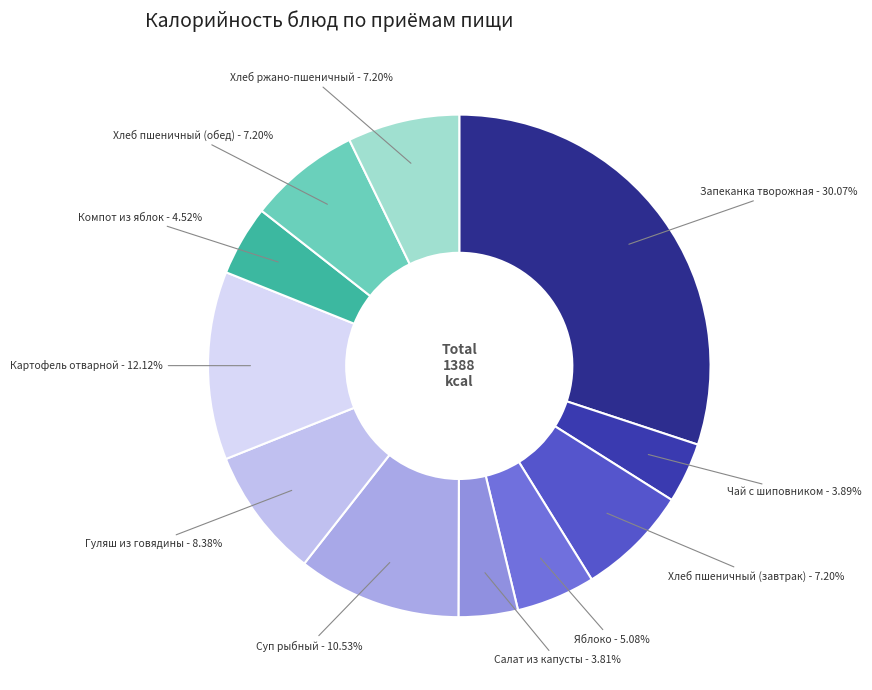

How many slices are in this pie chart?

11